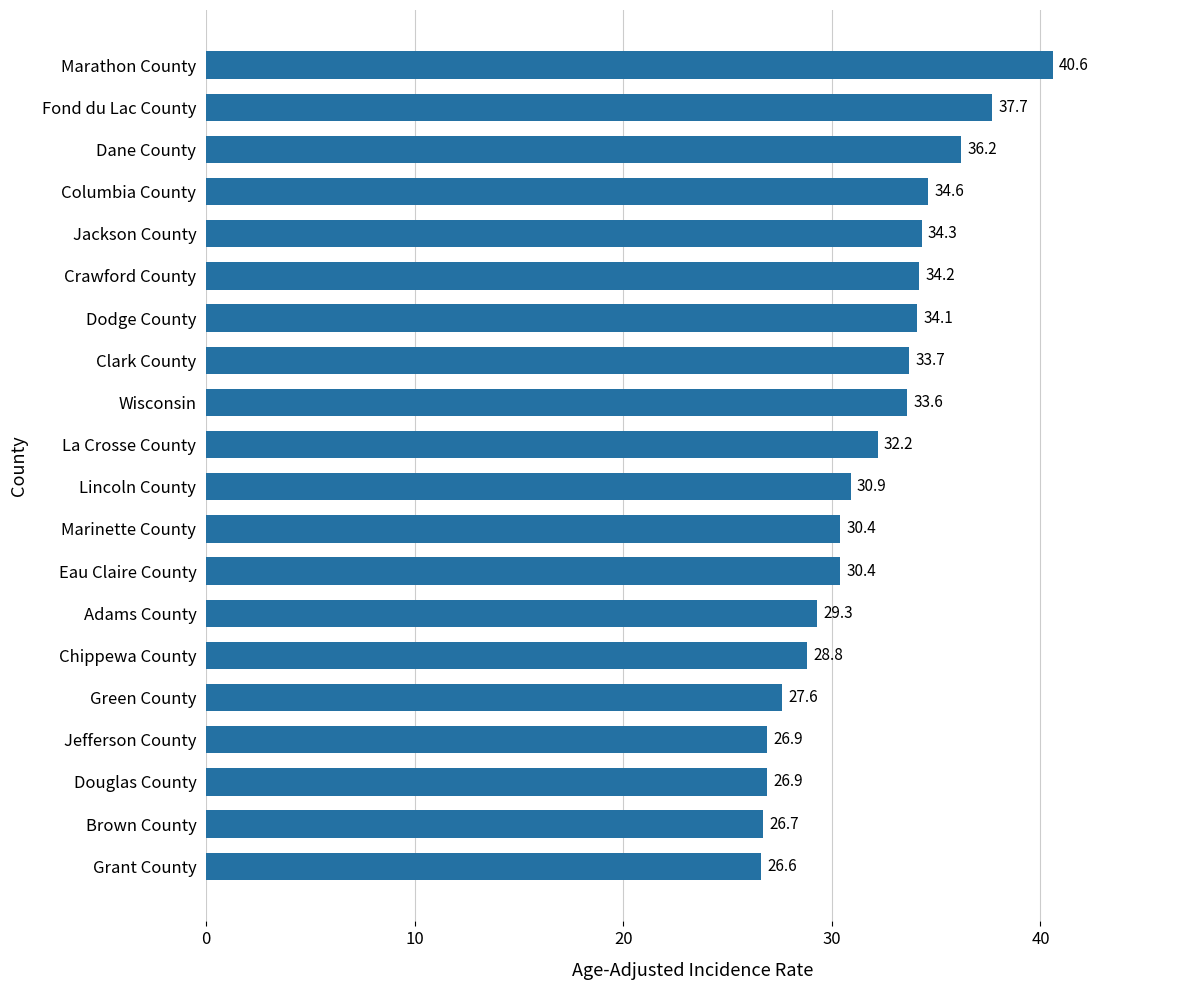

Reading bottom to top, extract all data points from this chart.

26.6	26.7	26.9	26.9	27.6	28.8	29.3	30.4	30.4	30.9	32.2	33.6	33.7	34.1	34.2	34.3	34.6	36.2	37.7	40.6